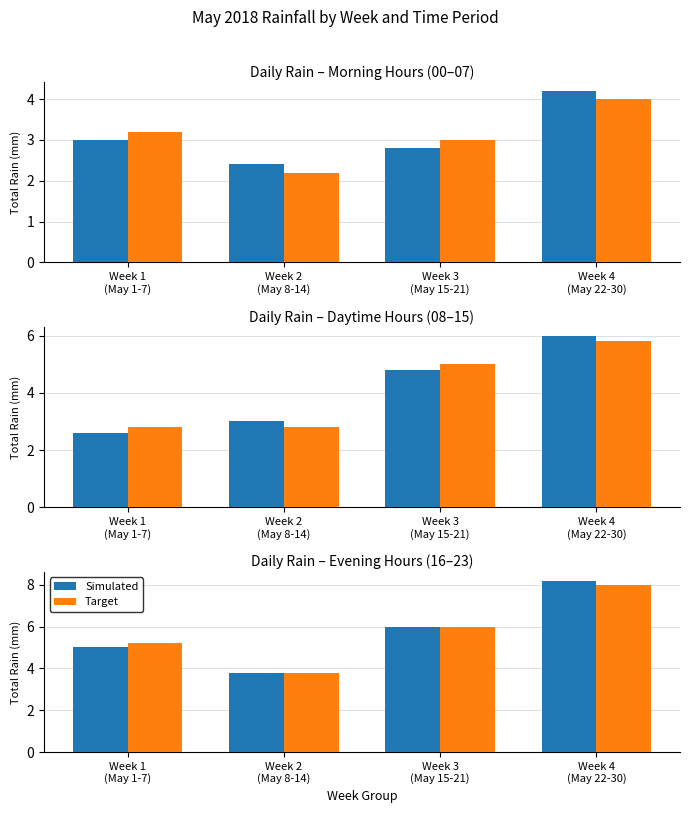

What is the difference between the maximum and minimum values in the Simulated series?

4.4